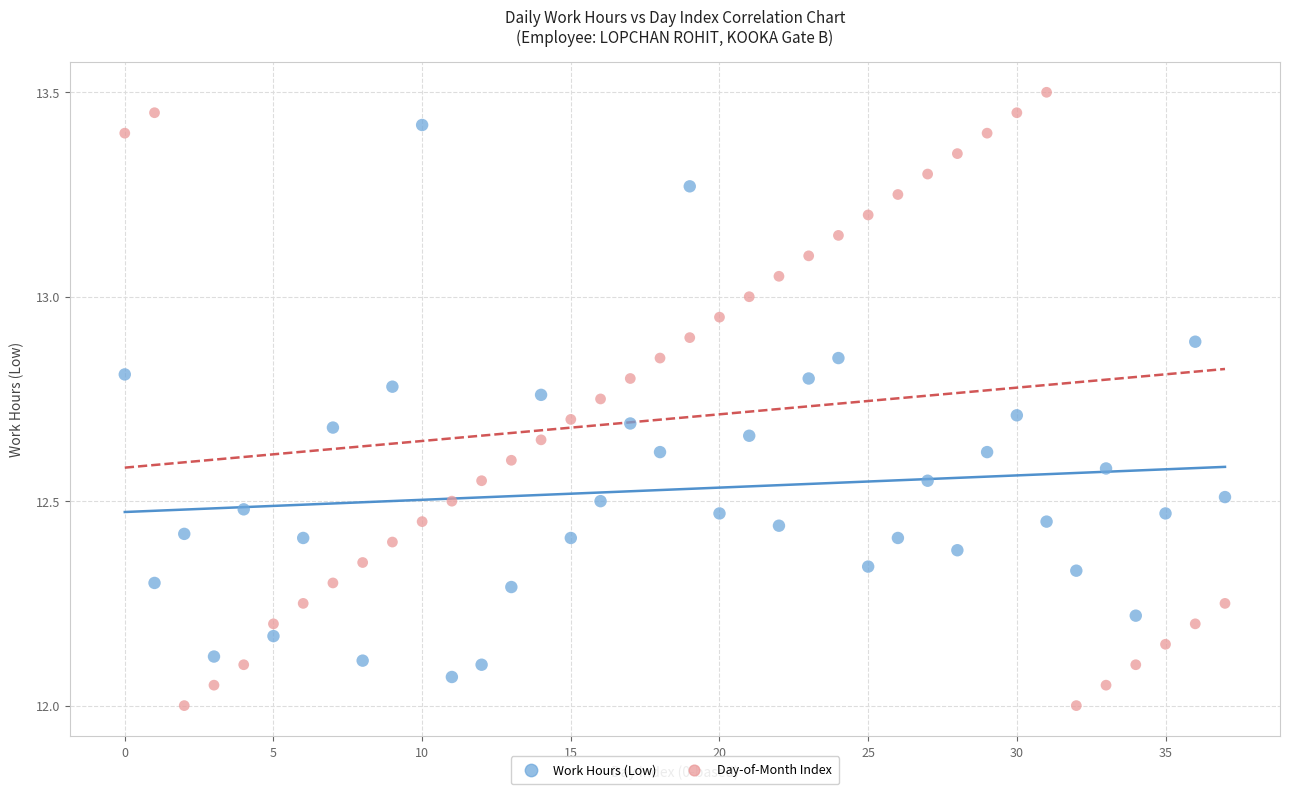

Which series has the widest spread of Y values?

Day-of-Month Index